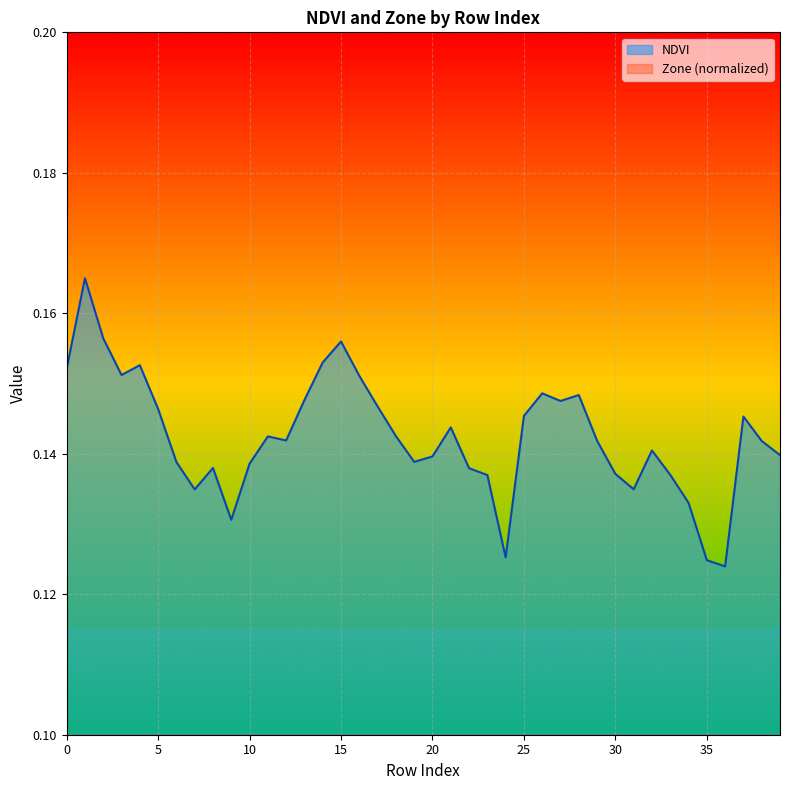

True or false: Zone and NDVI cross at least once.

False